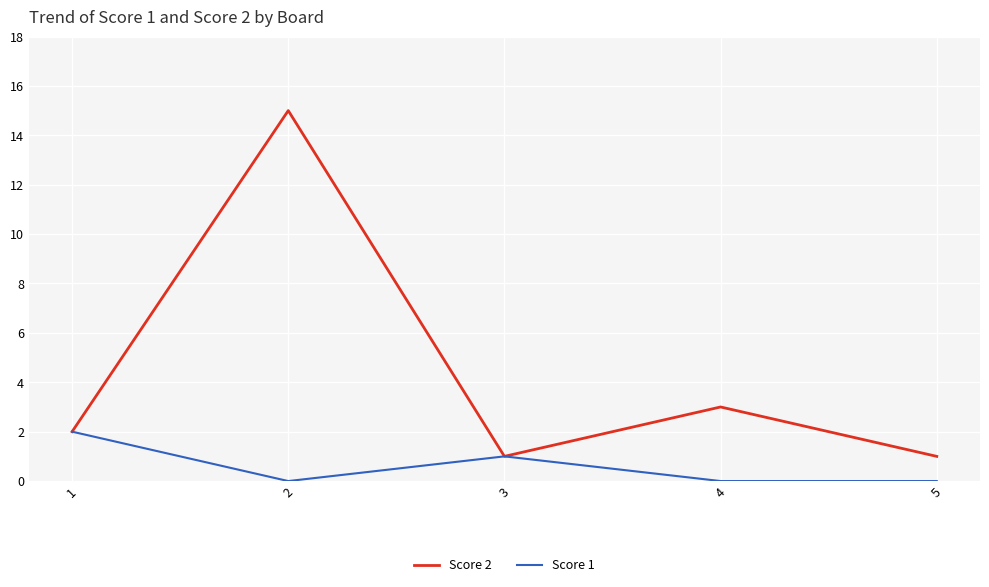

What is the total value across all series at 3?

2